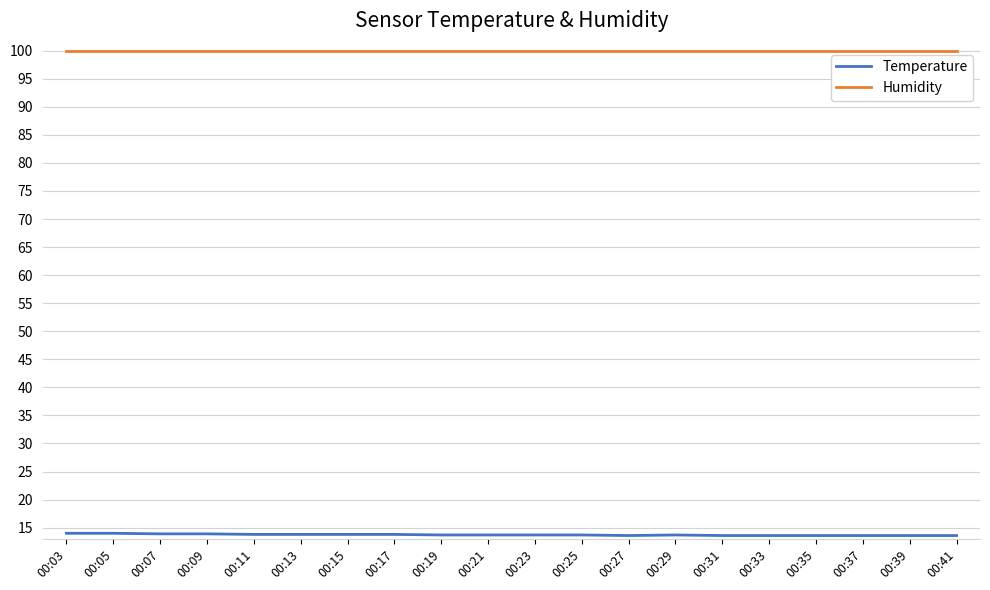

At how many categories does at least one series exceed 51?

20